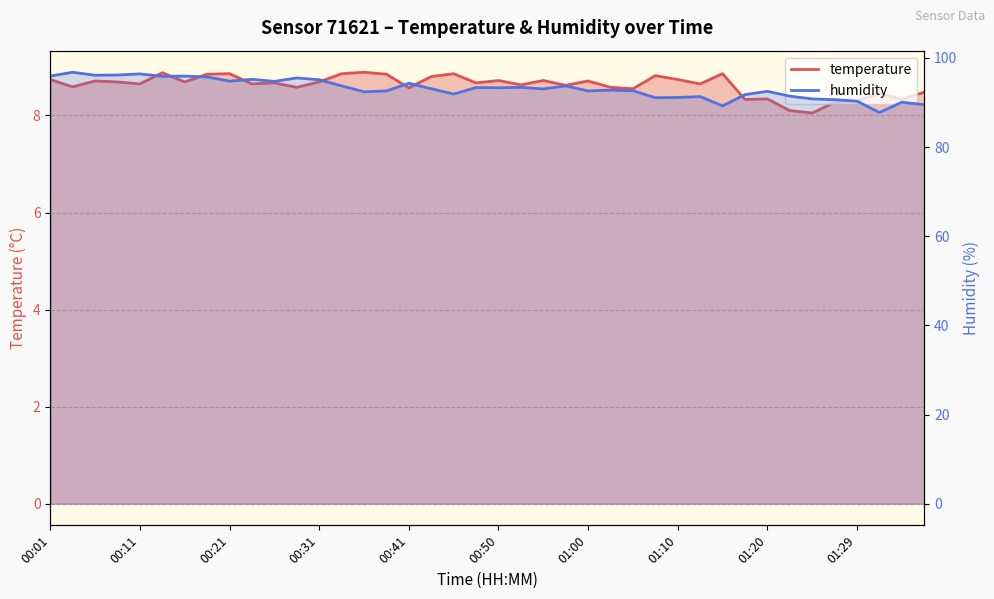

What is the maximum value shown in the chart?

96.8